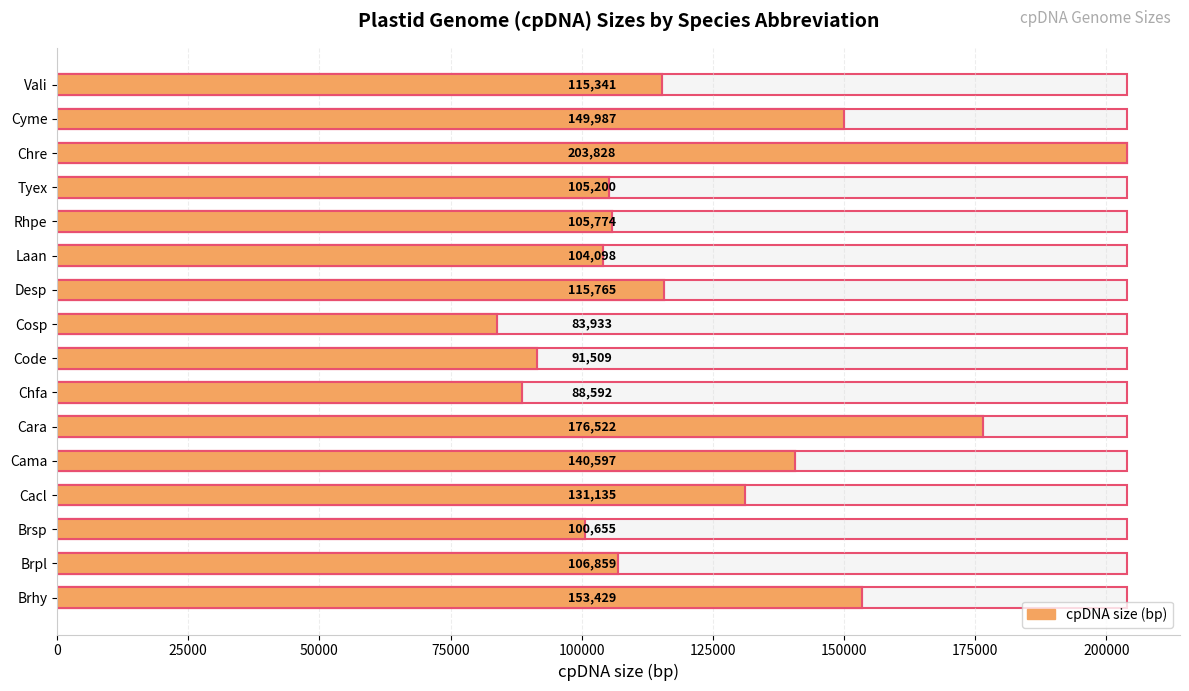

What is the sum of all values?

1973224